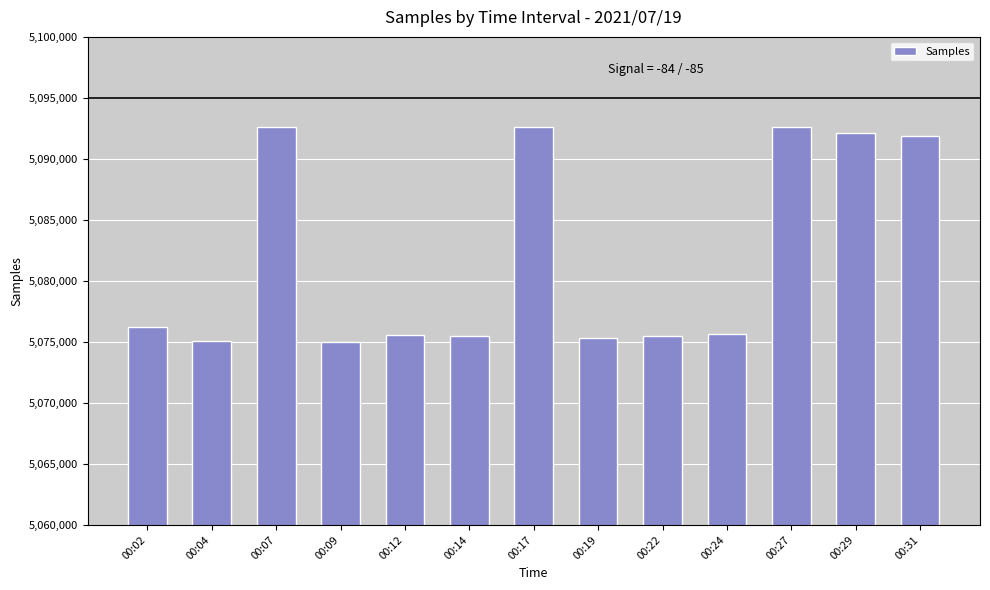

Does the chart contain any negative values?

No